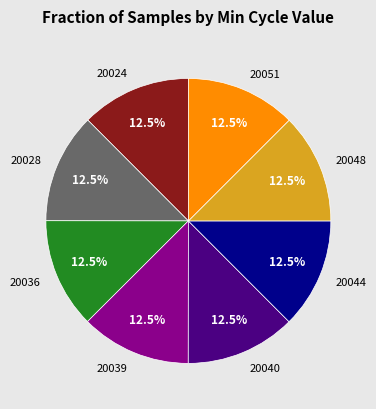

Do 20051 and 20048 together represent more than half of the pie?

No